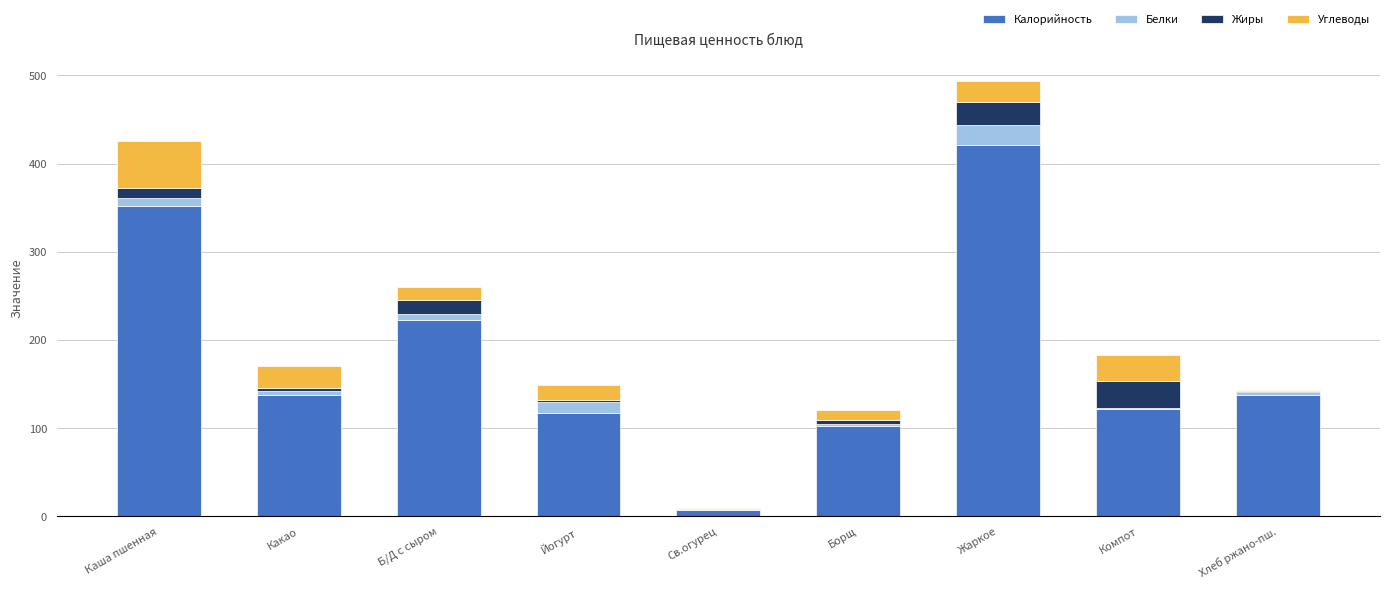

What are all the series names shown in the legend?

Калорийность, Белки, Жиры, Углеводы